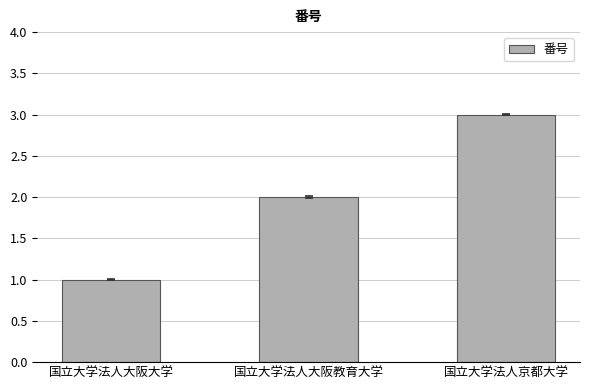

Reading left to right, transcribe all the data shown in this chart.

1	2	3